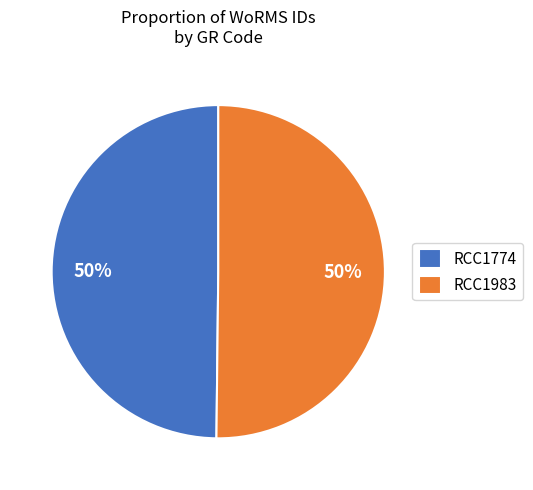

Is the sum of RCC1983 and RCC1774 greater than half?

Yes